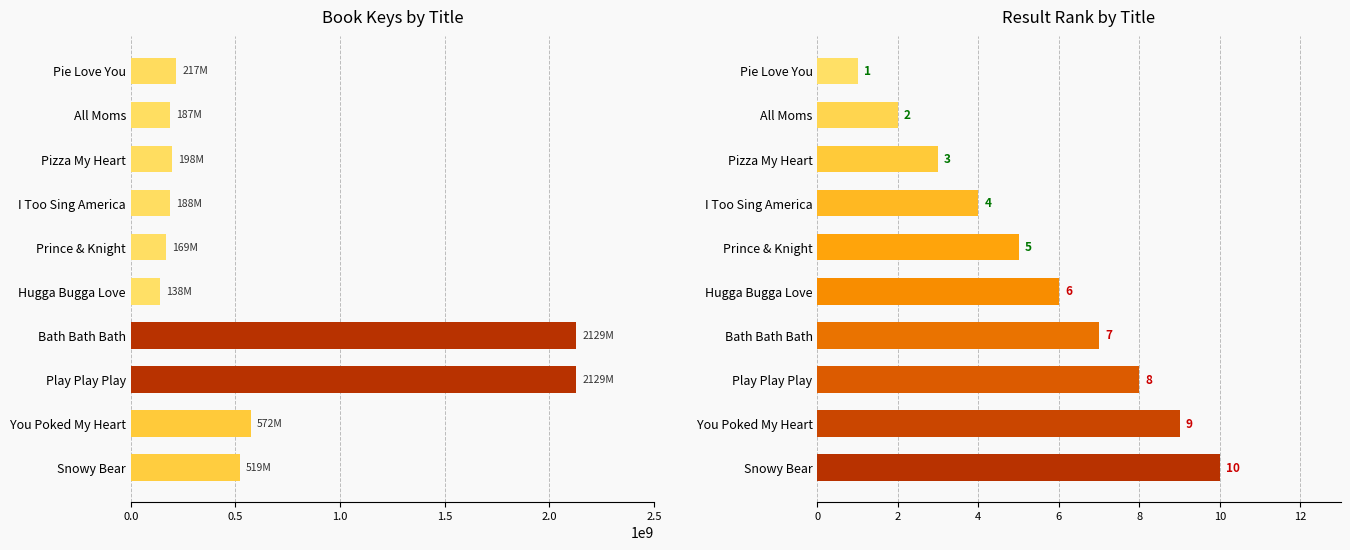

How many values in the Key series are below 216947379?

5